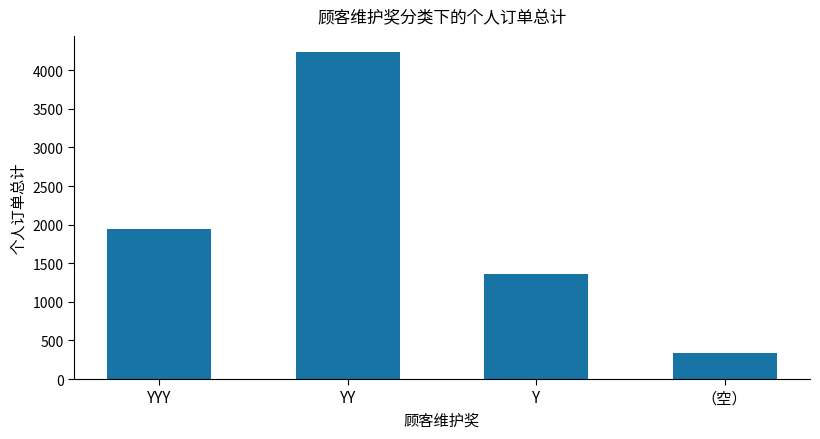

Reading right to left, extract all data points from this chart.

（空）=334.4	Y=1363.0	YY=4233.6	YYY=1945.8